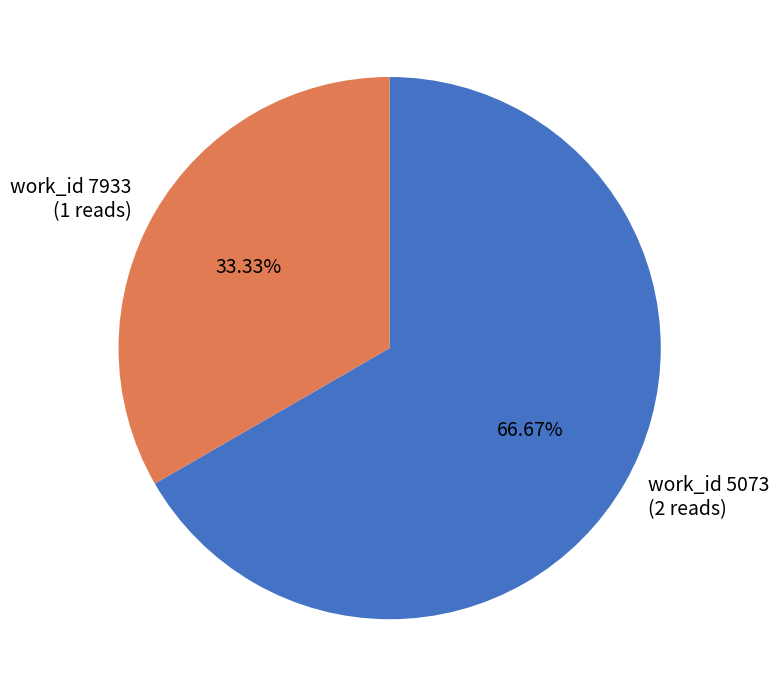

Which slice is the smallest?

work_id 7933 (1 reads)